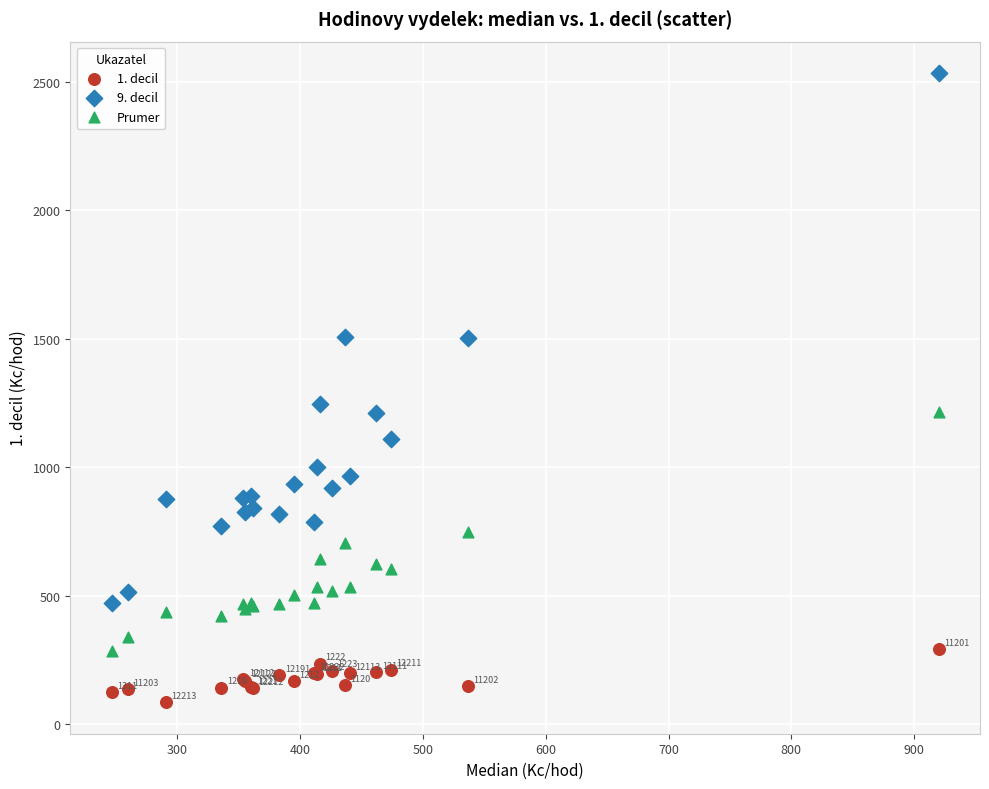

Which series contains the highest Y value?

9. decil